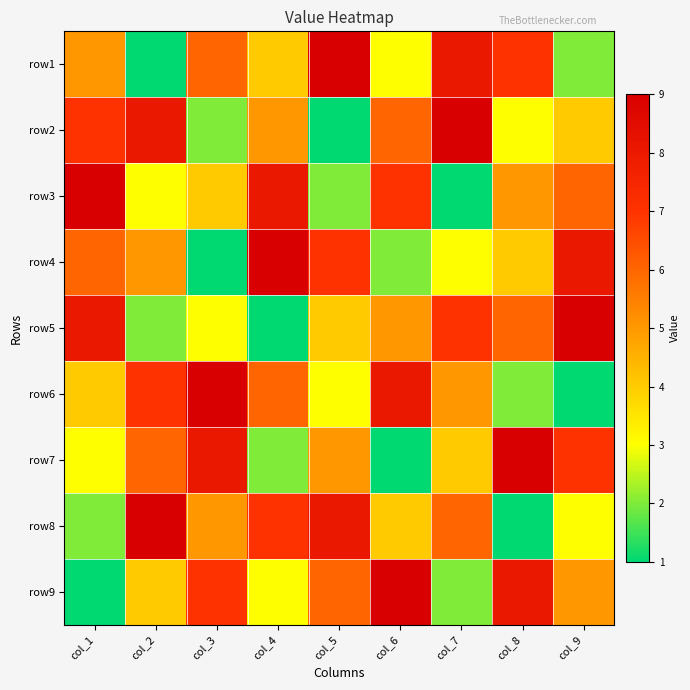

At which category is the sum across all series the highest?

col_1